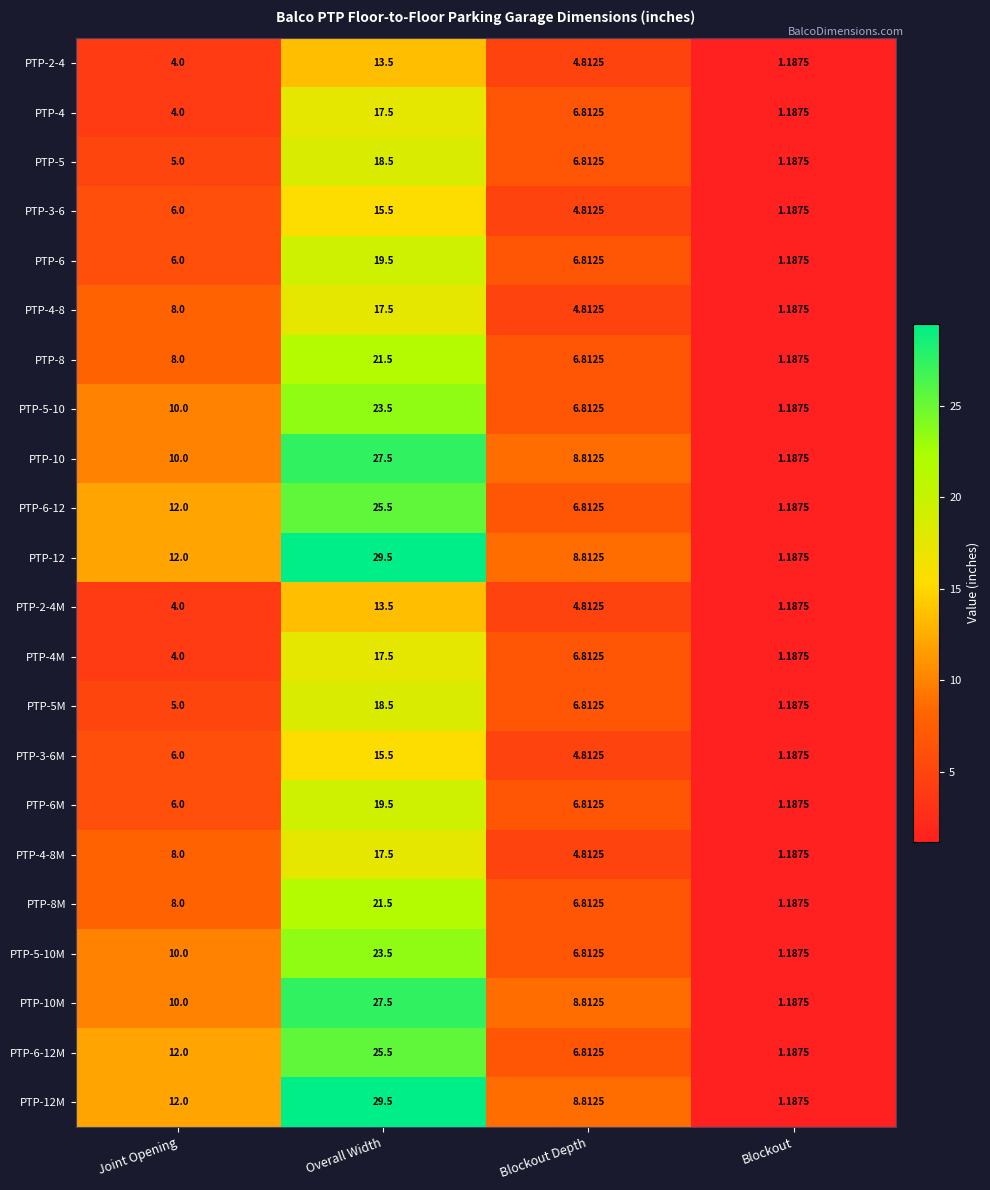

List the labels in order of PTP-8 value, largest first.

Overall Width, Joint Opening, Blockout Depth, Blockout